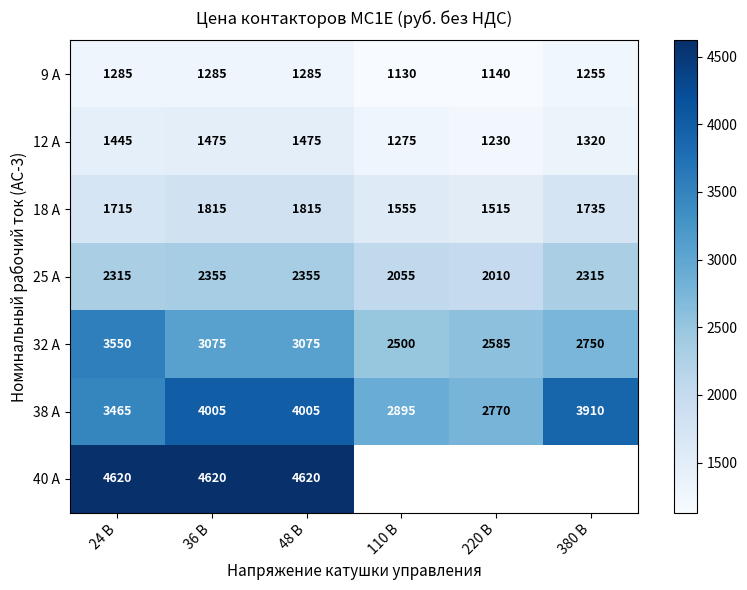

At 36 В, list the series in order from largest to smallest.

40 А, 38 А, 32 А, 25 А, 18 А, 12 А, 9 А